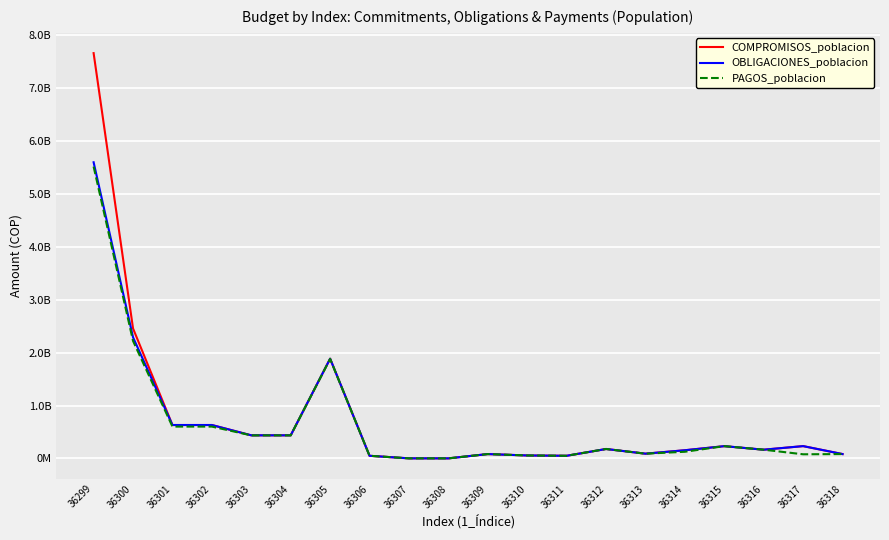

Is this an area chart (filled region under the line)?

No